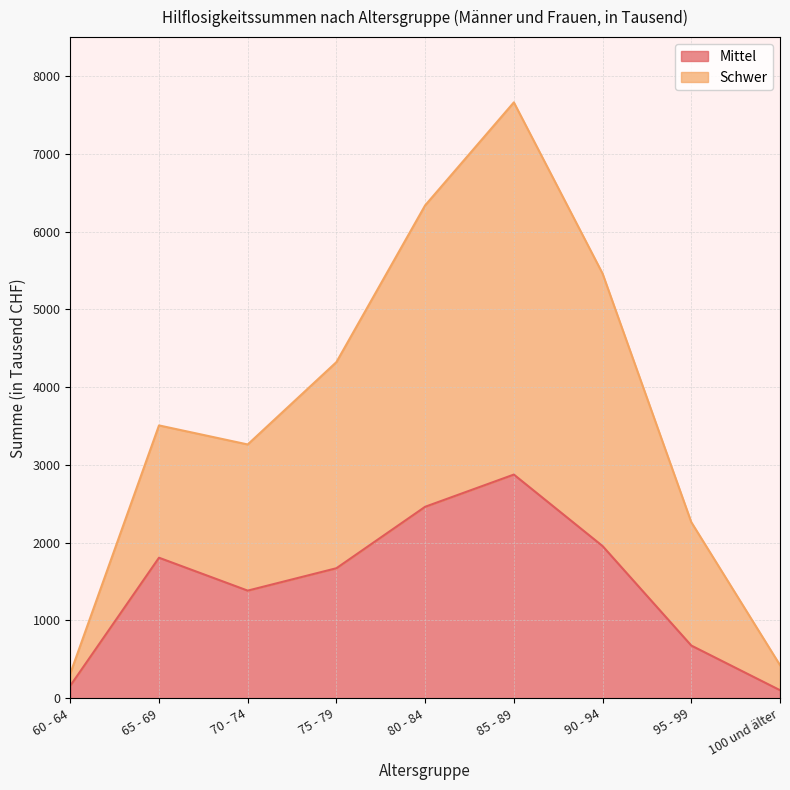

True or false: Schwer and Mittel intersect in this chart.

False